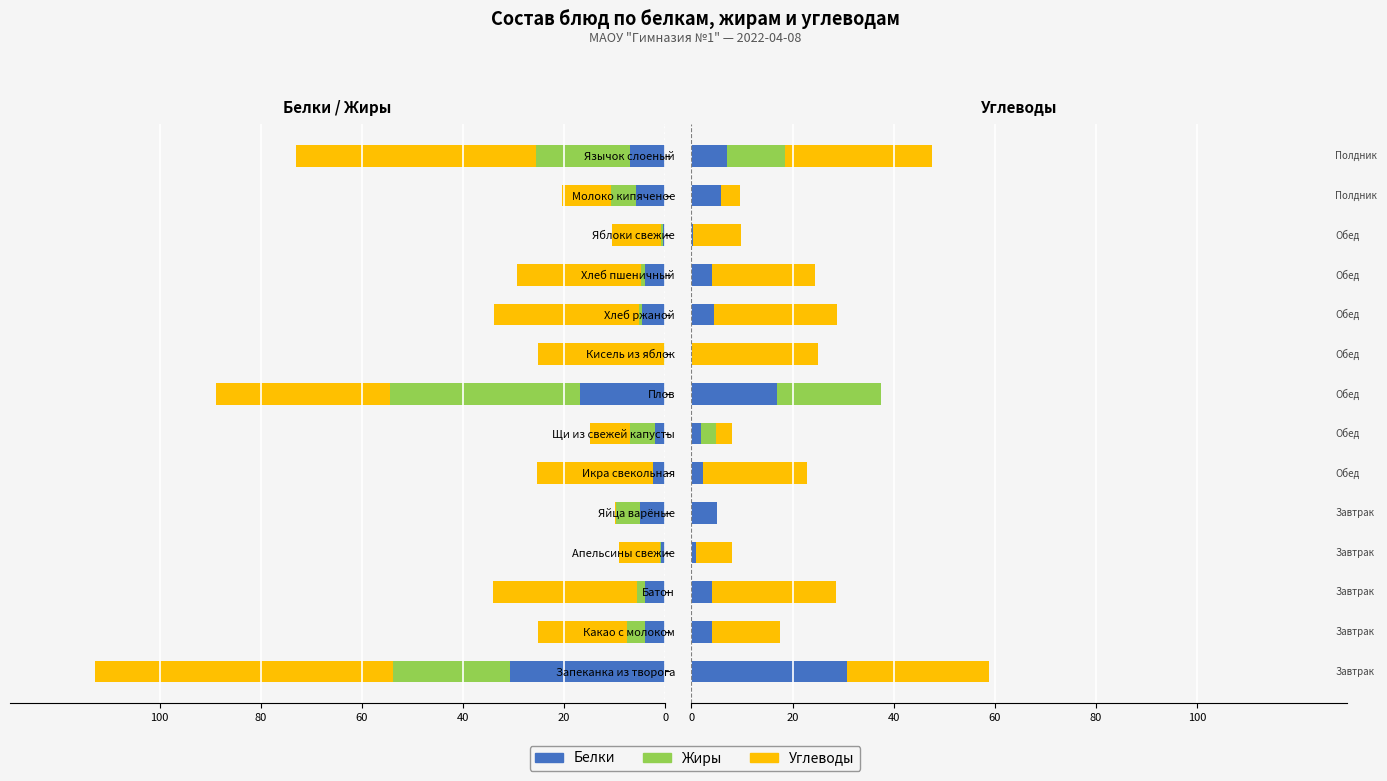

What is the minimum value shown in the chart?

0.1